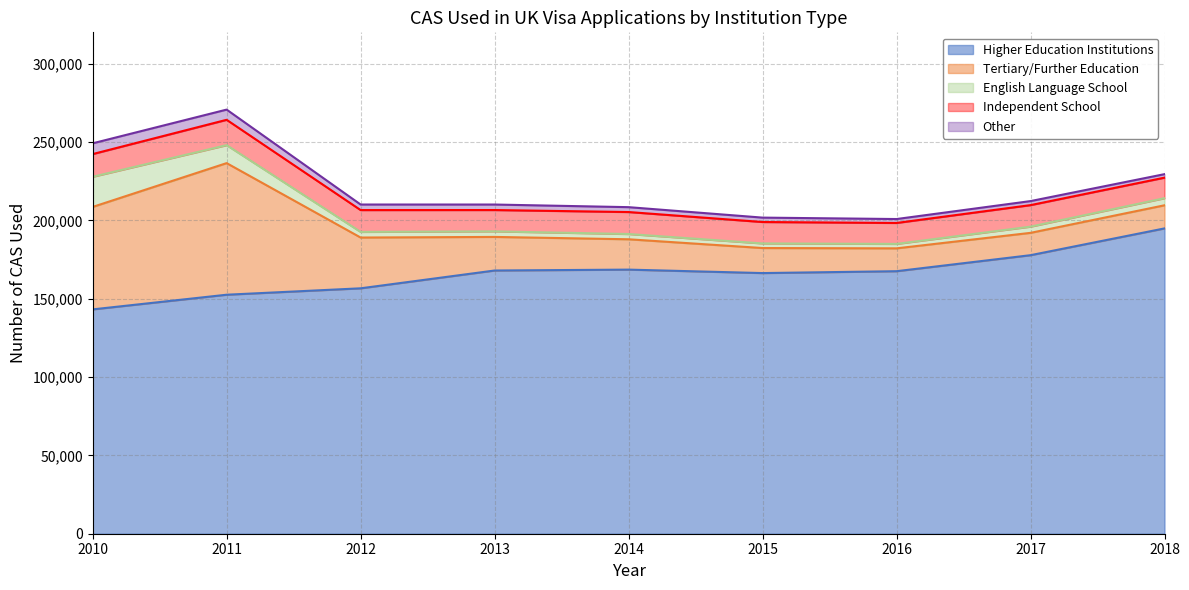

Which series has the widest spread of values?

Tertiary/Further Education